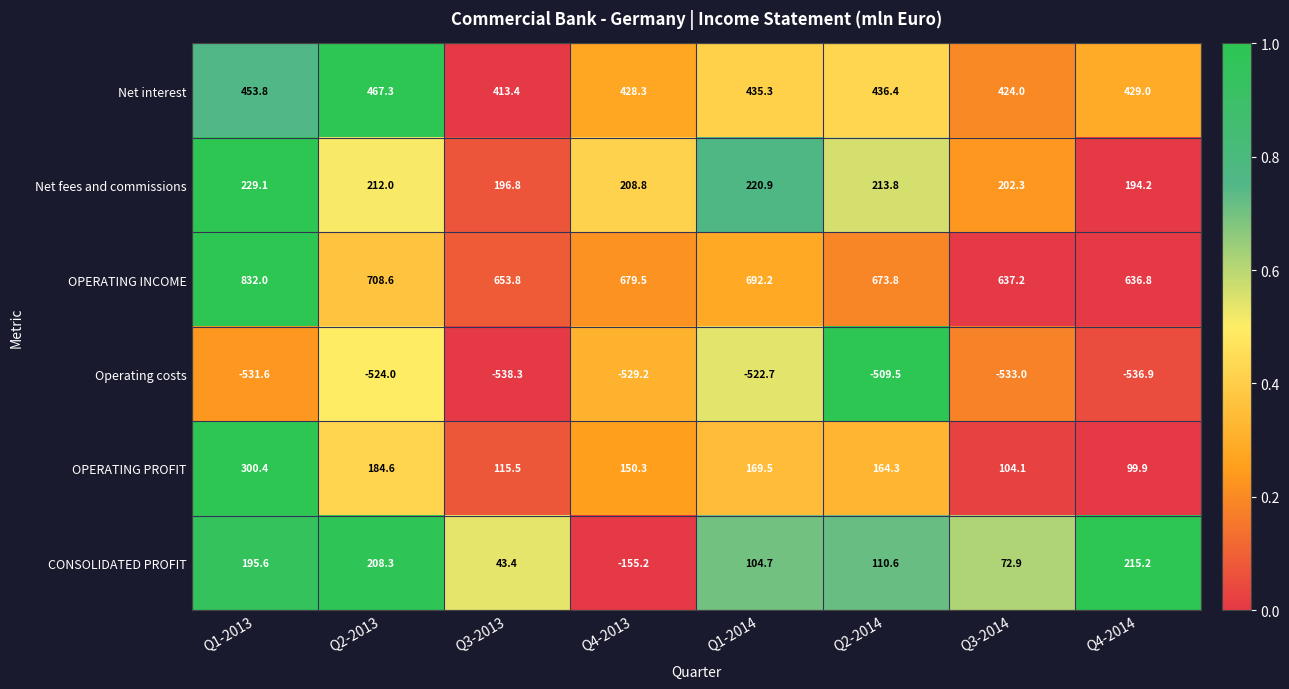

What is the total value across all series at Q1-2013?

1479.3